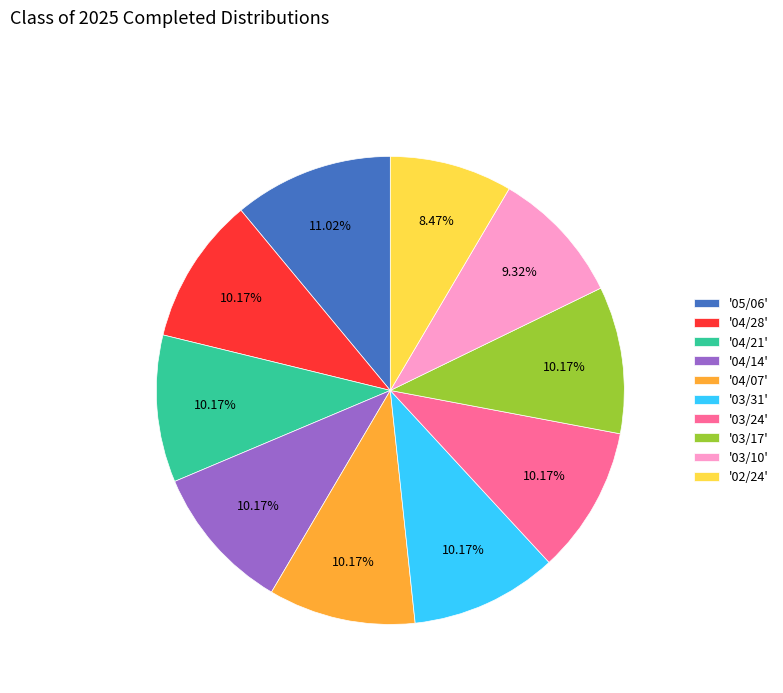

To the nearest percent, what is the average slice percentage?

10%